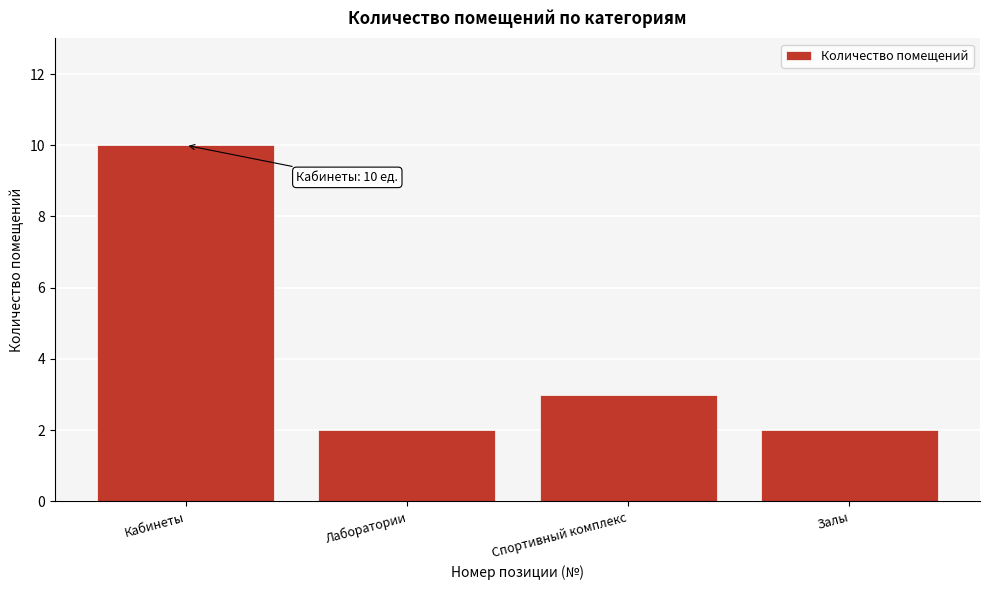

Reading left to right, list all the values displayed in this chart.

Кабинеты=10	Лаборатории=2	Спортивный комплекс=3	Залы=2